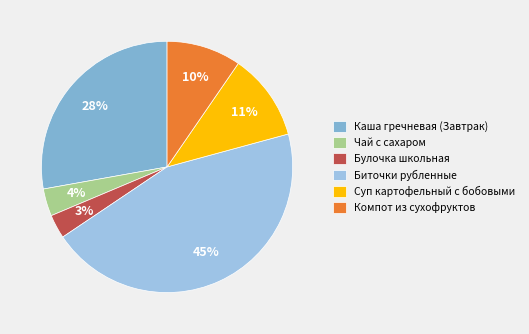

Is the sum of Каша гречневая (Завтрак) and Суп картофельный с бобовыми greater than half?

No